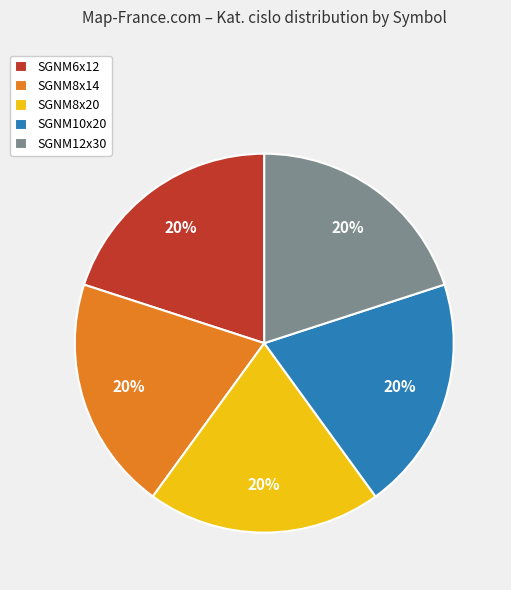

Is it true that SGNM12x30 is 20% of the pie?

True